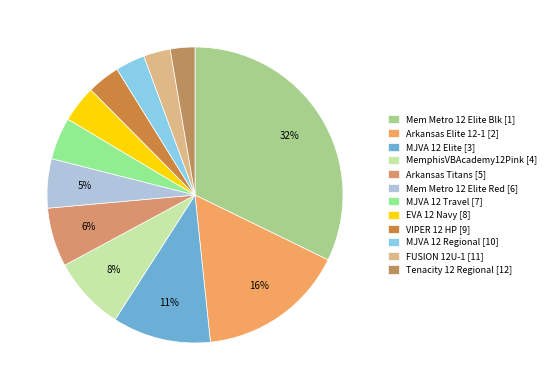

What is the change in value from MJVA 12 Travel to VIPER 12 HP?

+2